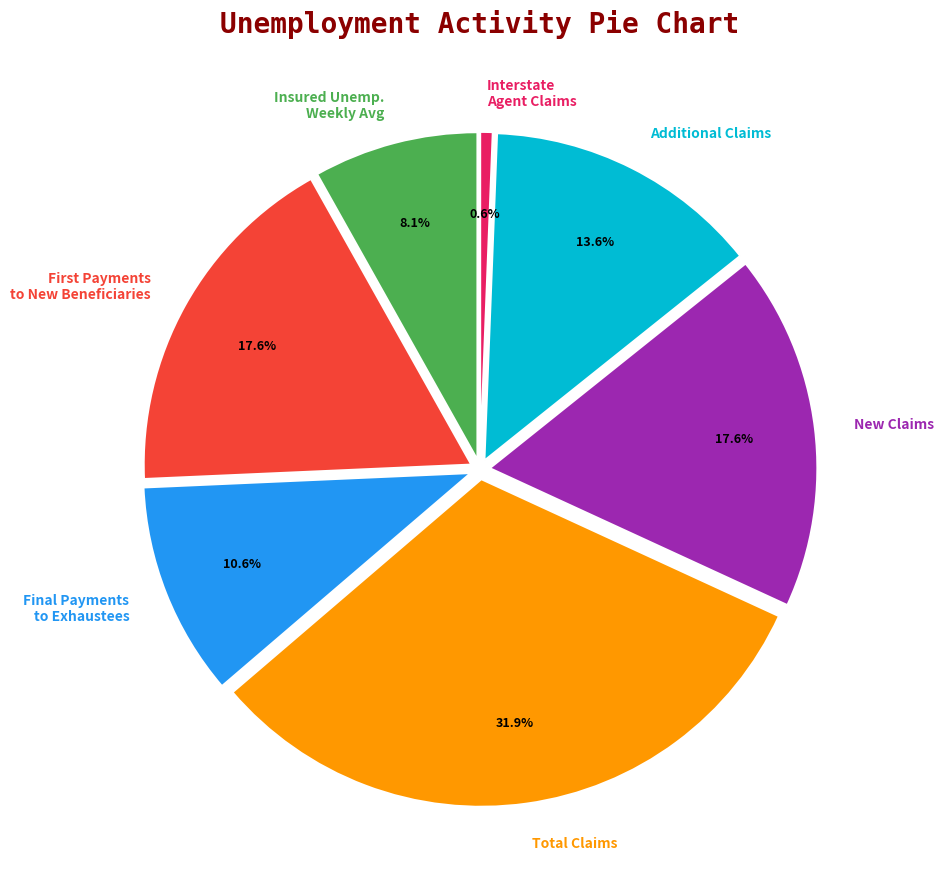

Does any single category account for the majority?

No